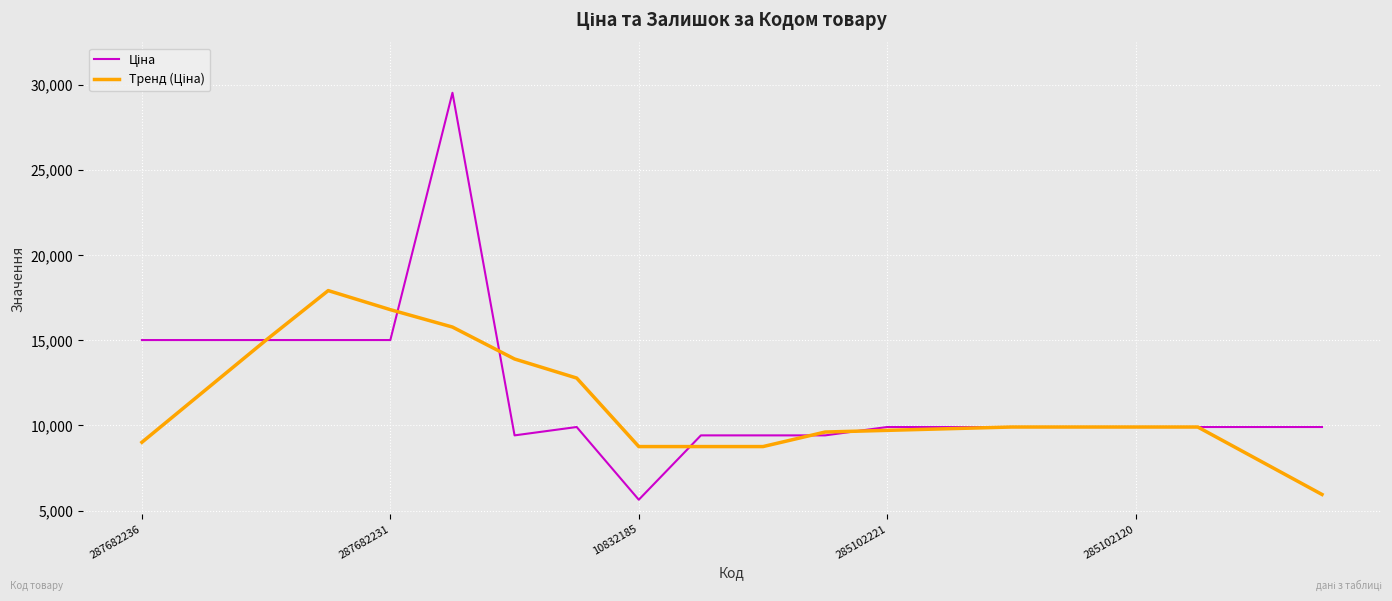

Does the chart display data point markers on the line(s)?

No